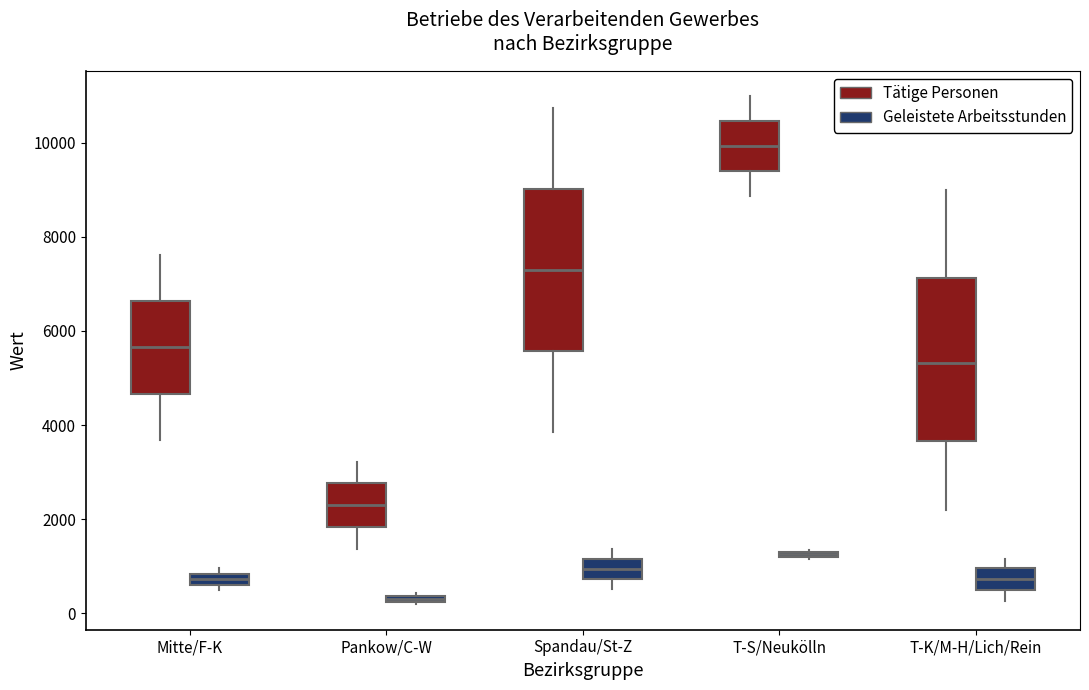

Which box's median line is the lowest?

Pankow/C-W (Geleistete Arbeitsstunden)